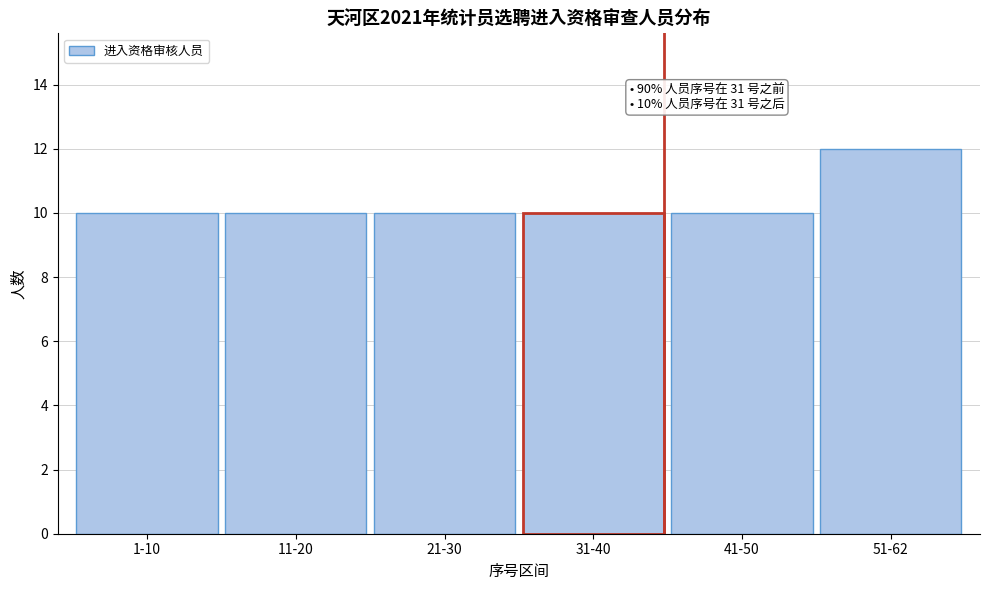

Reading left to right, list all the values displayed in this chart.

10	10	10	10	10	12